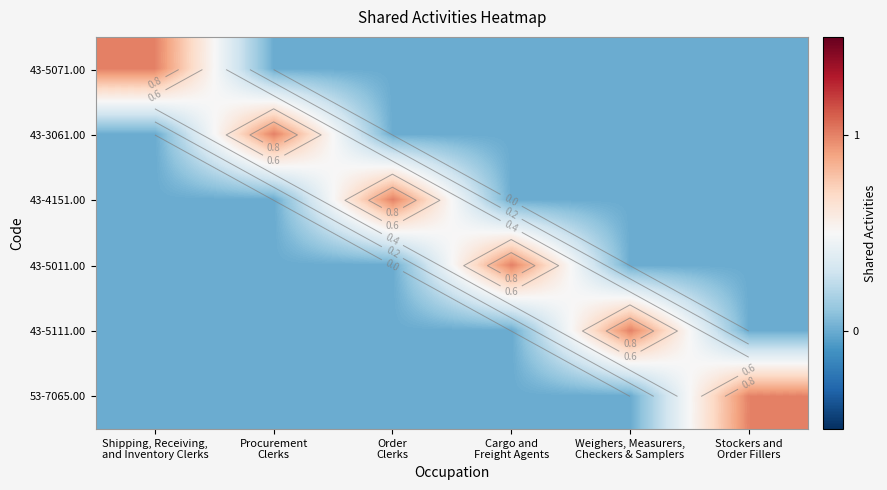

What is the sum of all 53-7065.00 values?

1